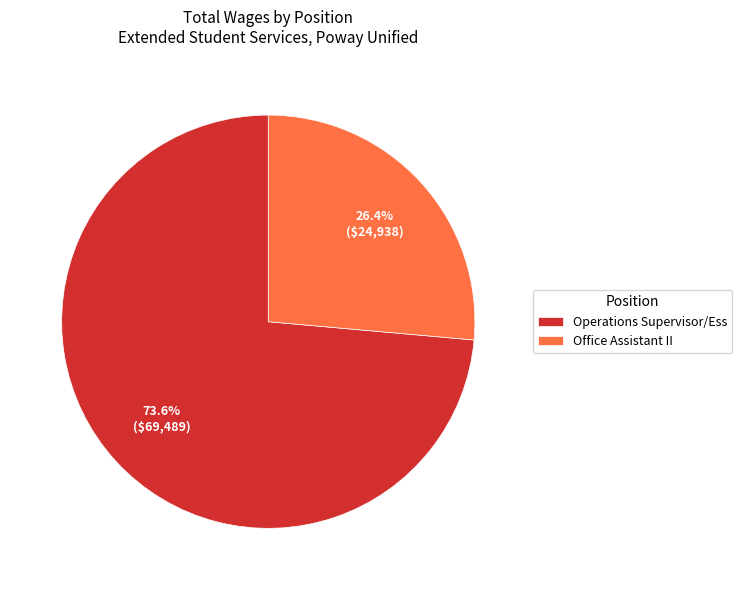

Is the sum of Office Assistant II and Operations Supervisor/Ess greater than half?

Yes